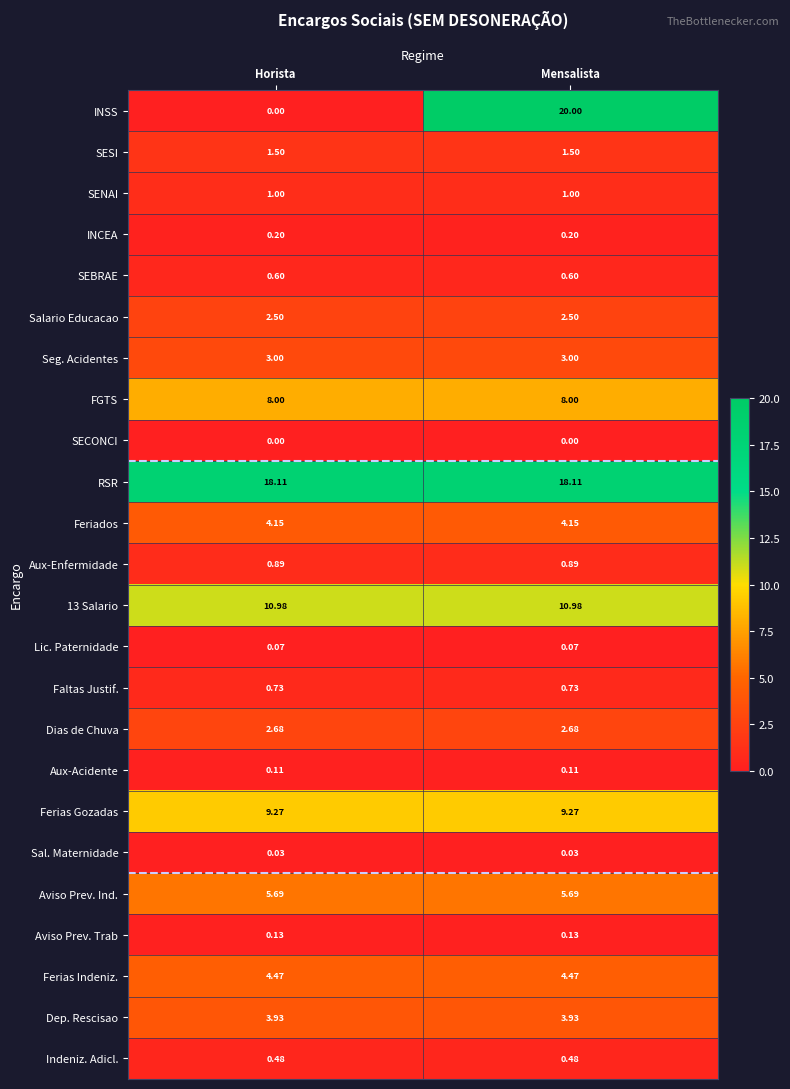

Which label corresponds to the largest value in the chart?

Mensalista